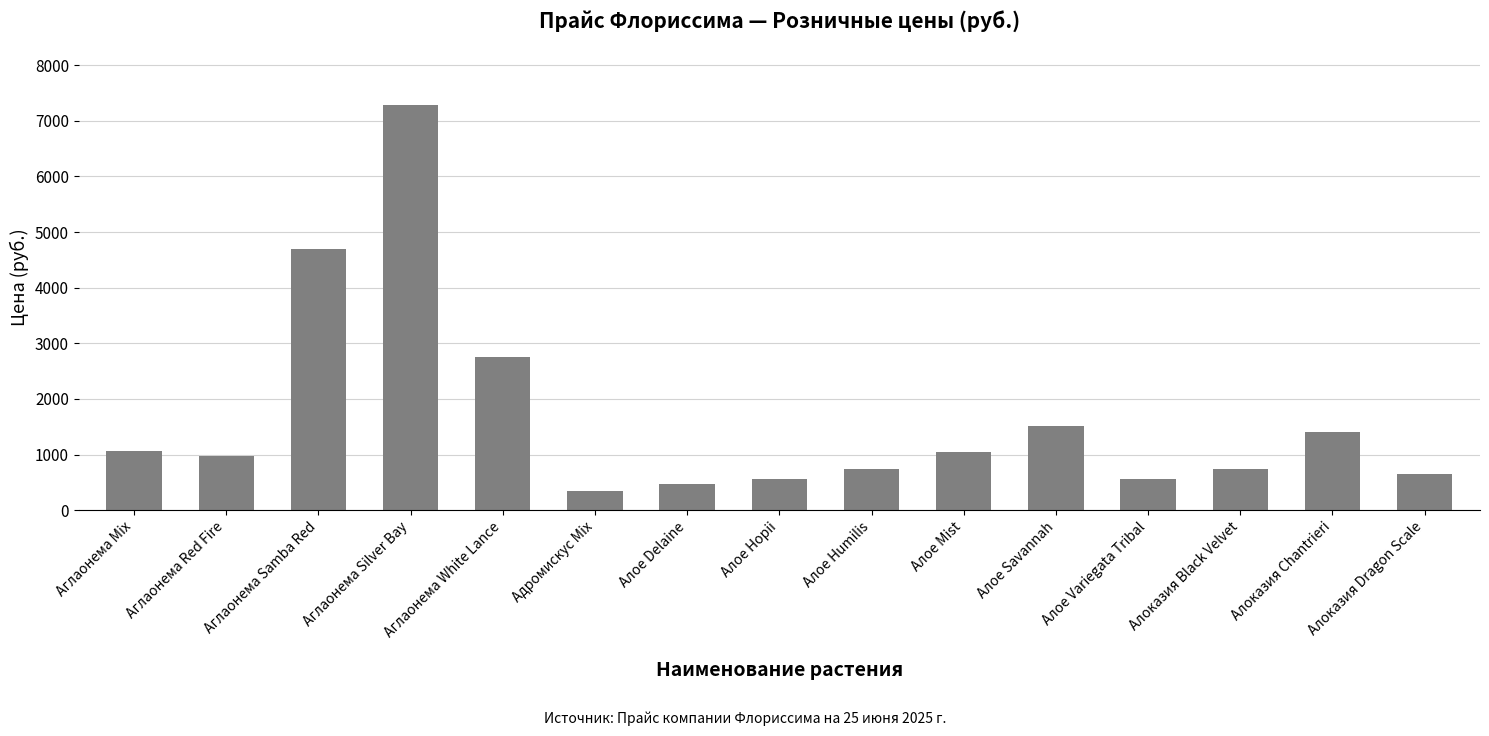

What is the change in value from Алое Humilis to Алое Savannah?

+770